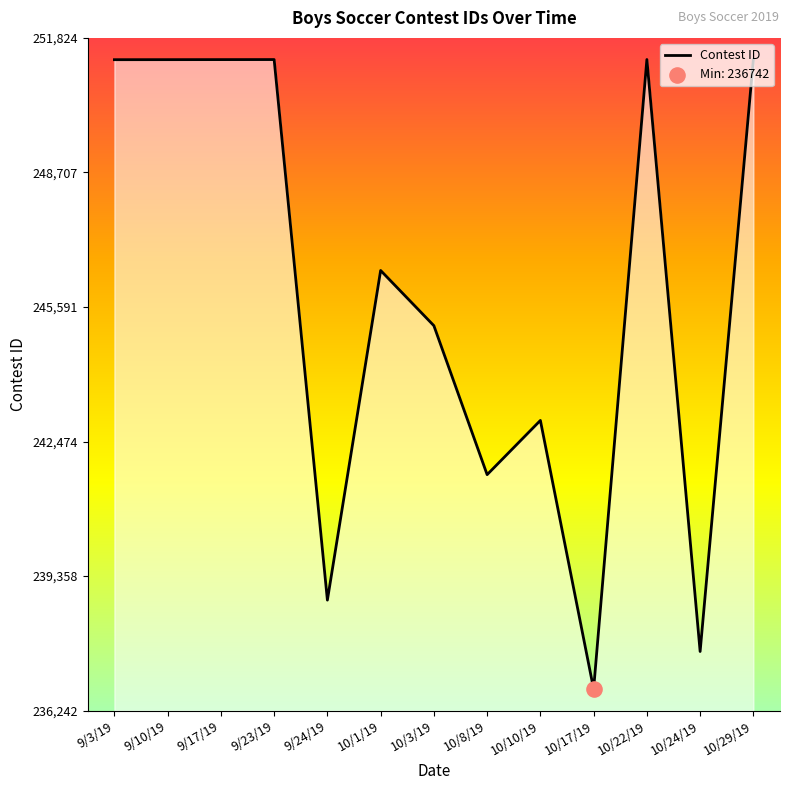

Approximately how many times larger is the value at 9/17/19 compared to 10/1/19?

1.0